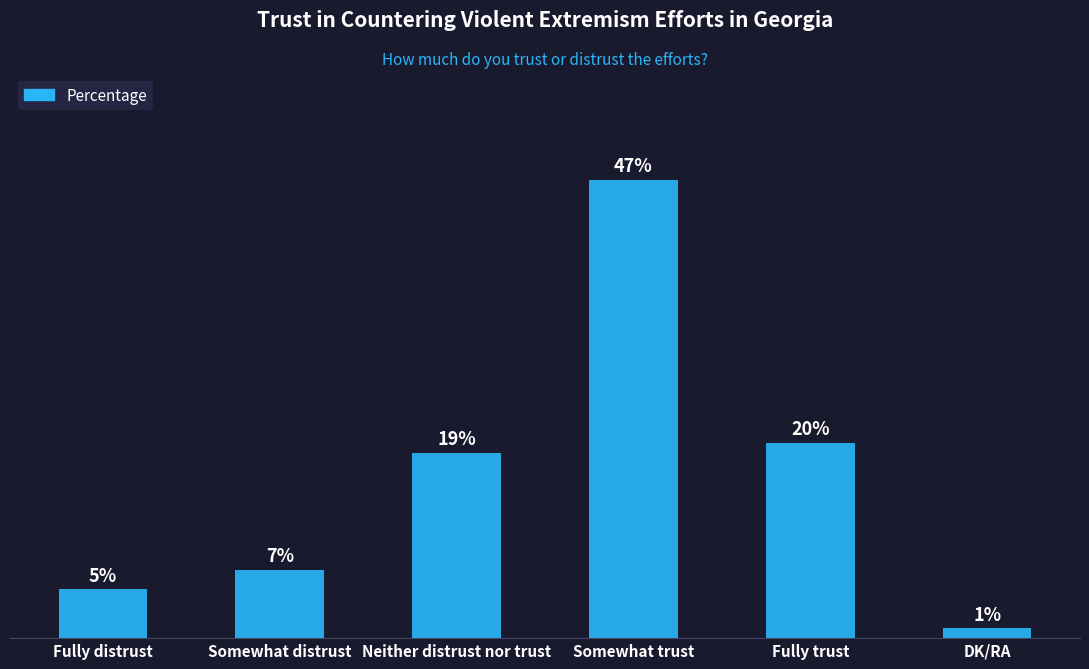

What is the label of the 5th bar from the left?

Fully trust